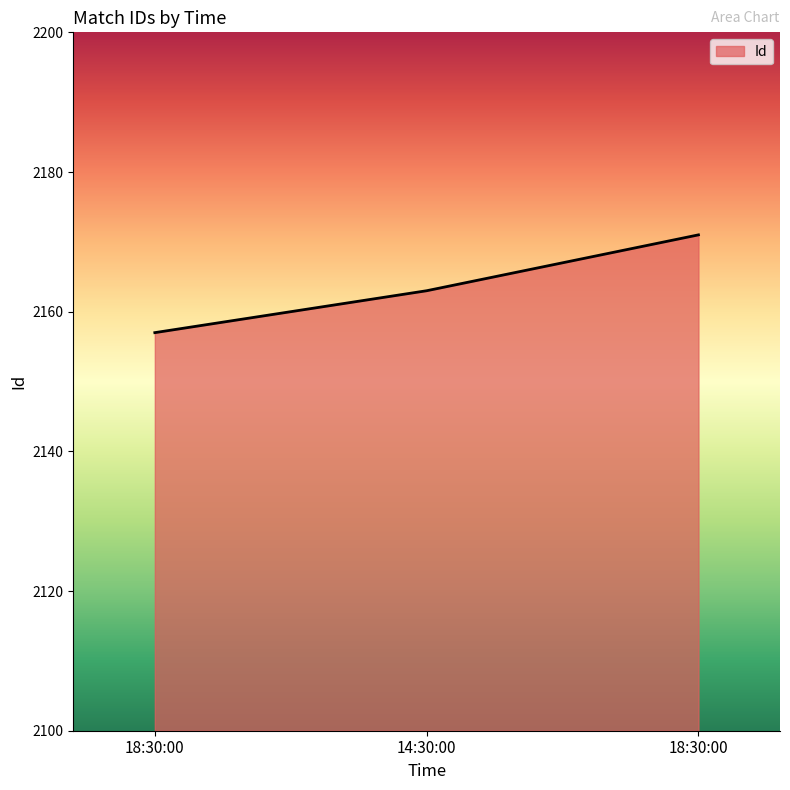

Count the number of categories in the chart.

3